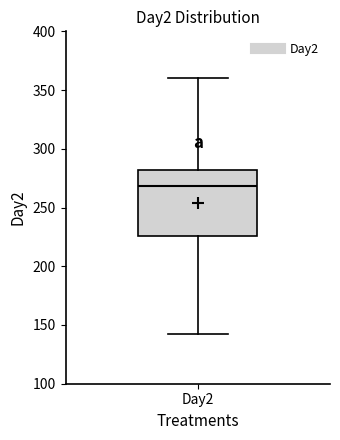

Read this box plot against the y-axis: the position of the median line, the range covered by the box, and the ends of both whiskers. The values are not printed on the chart, so give them approximately, as read against the axis.

median 270, box 225 to 280, whiskers 140 to 360